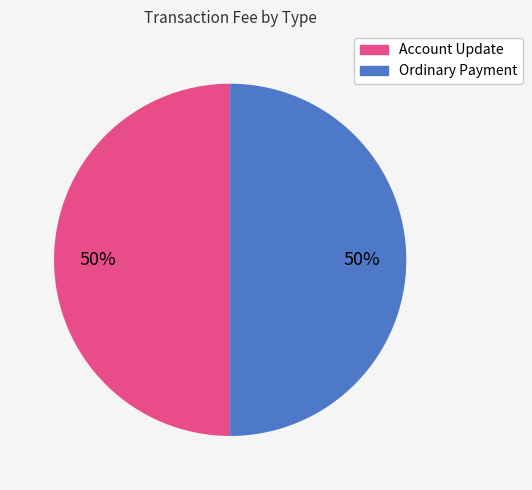

To the nearest percent, what is the difference between the largest and smallest slice percentages?

0%